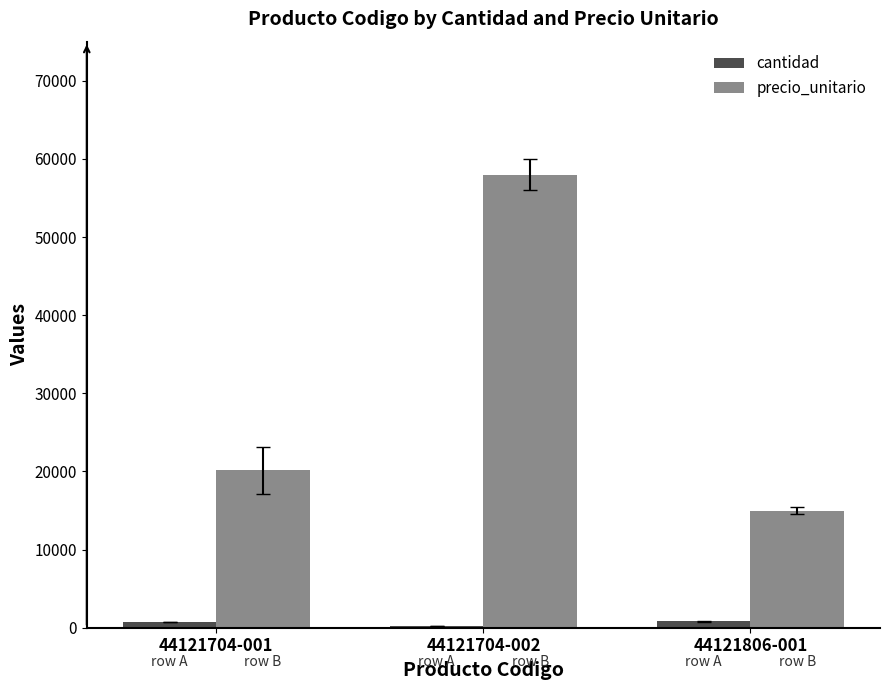

Count the number of data series in this chart.

2